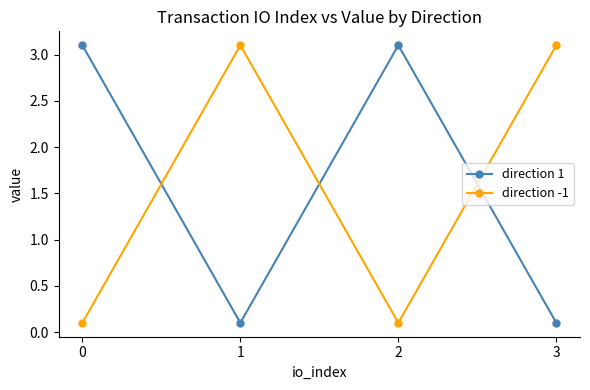

True or false: direction 1 has more than 1 interior local peaks.

False